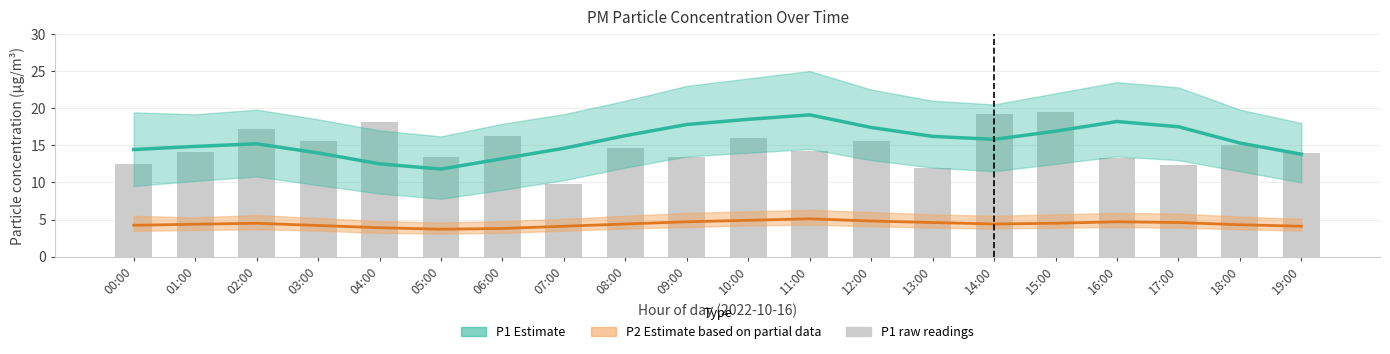

Reading left to right, what are all the values shown in this chart?

00:00=12.4	01:00=14.0	02:00=17.2	03:00=15.6	04:00=18.1	05:00=13.5	06:00=16.2	07:00=9.7	08:00=14.6	09:00=13.5	10:00=16.0	11:00=14.3	12:00=15.5	13:00=11.9	14:00=19.3	15:00=19.4	16:00=13.2	17:00=12.4	18:00=15.1	19:00=13.9